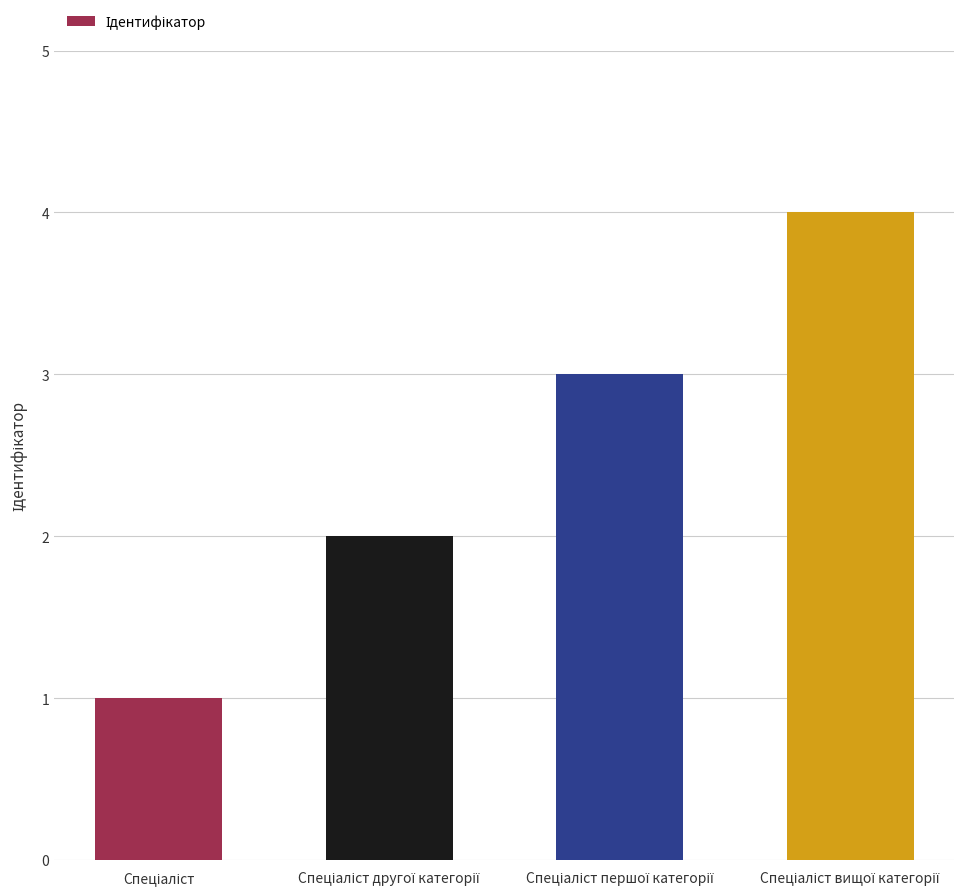

What is the maximum value shown in the chart?

4